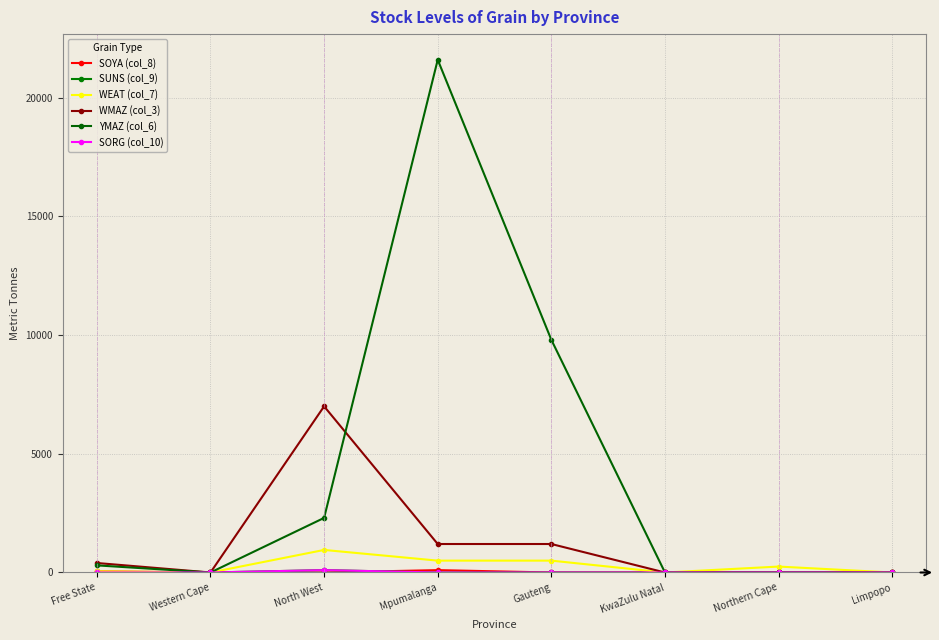

Which series has the largest total across all categories?

YMAZ (col_6)